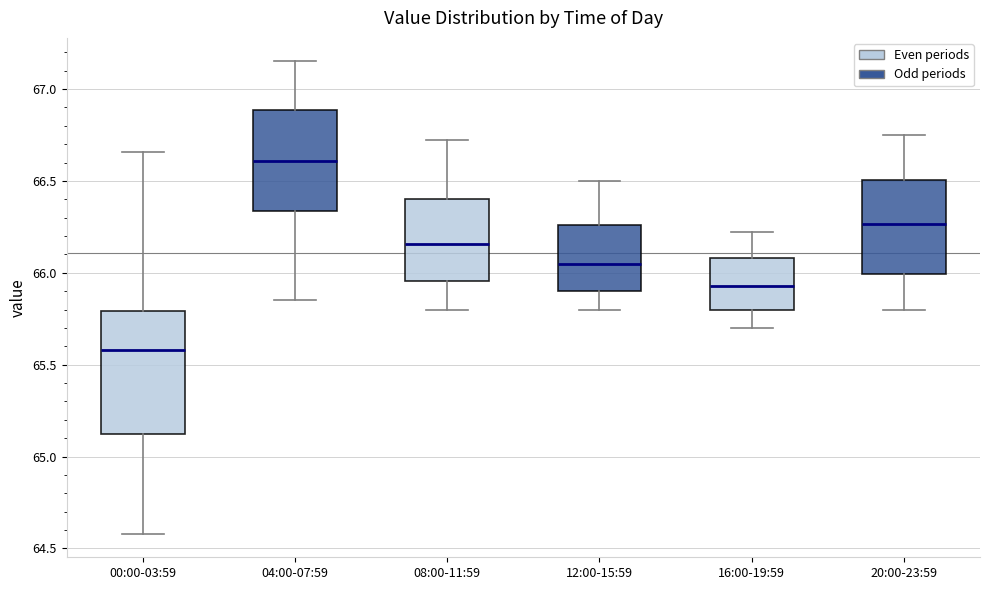

Where is the lower edge of the box for 04:00-07:59 on the y-axis? The values are not printed on the chart, so give them approximately, as read against the axis.

66.35